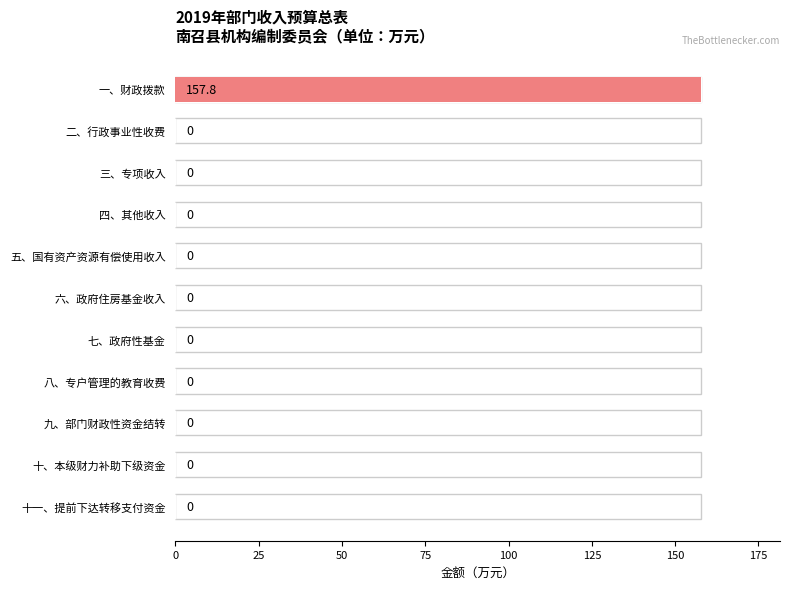

Between 七、政府性基金 and 十、本级财力补助下级资金, which is larger?

七、政府性基金